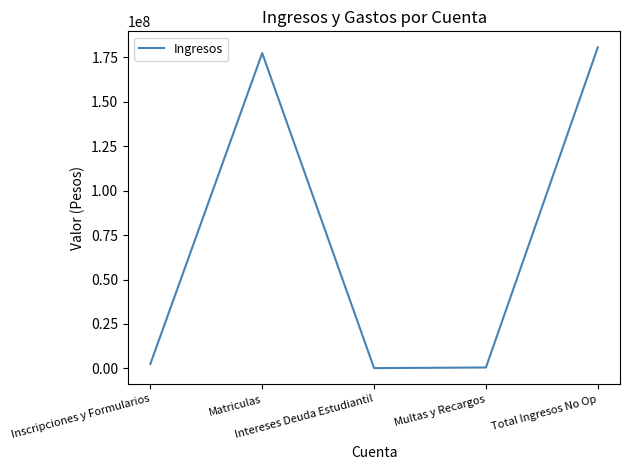

What is the difference between the values at Multas y Recargos and Inscripciones y Formularios?

1964000